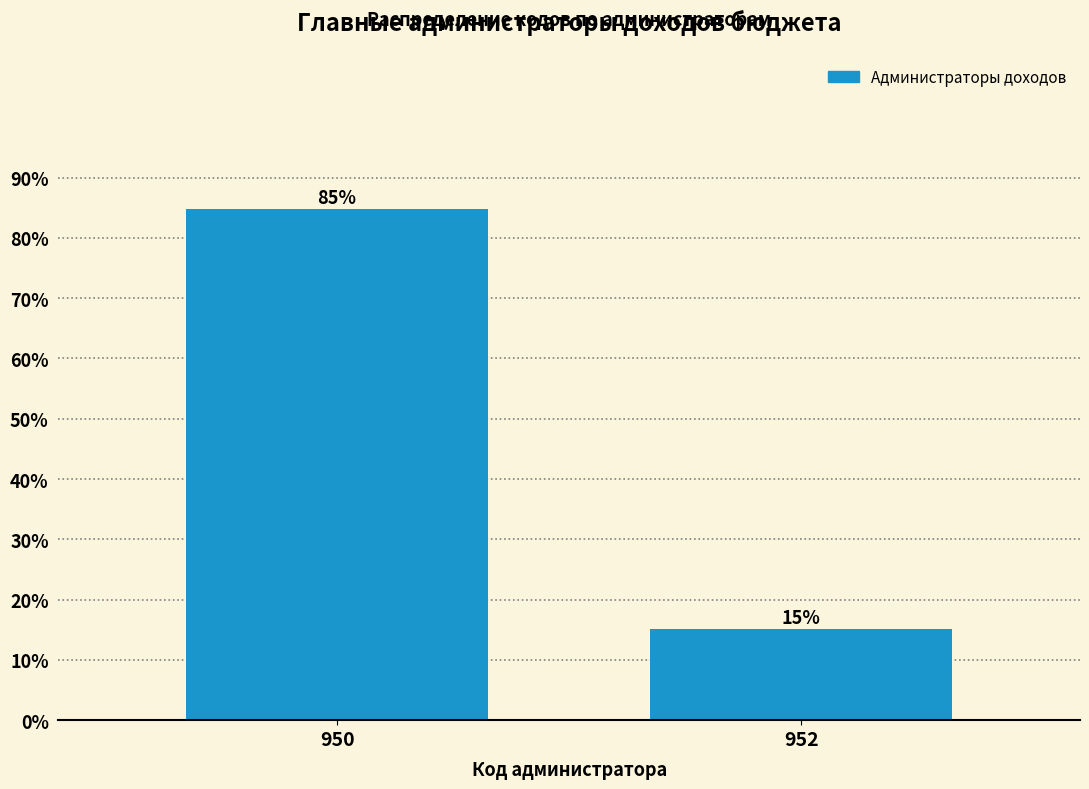

What is the value of the 2nd bar from the left?

15.2